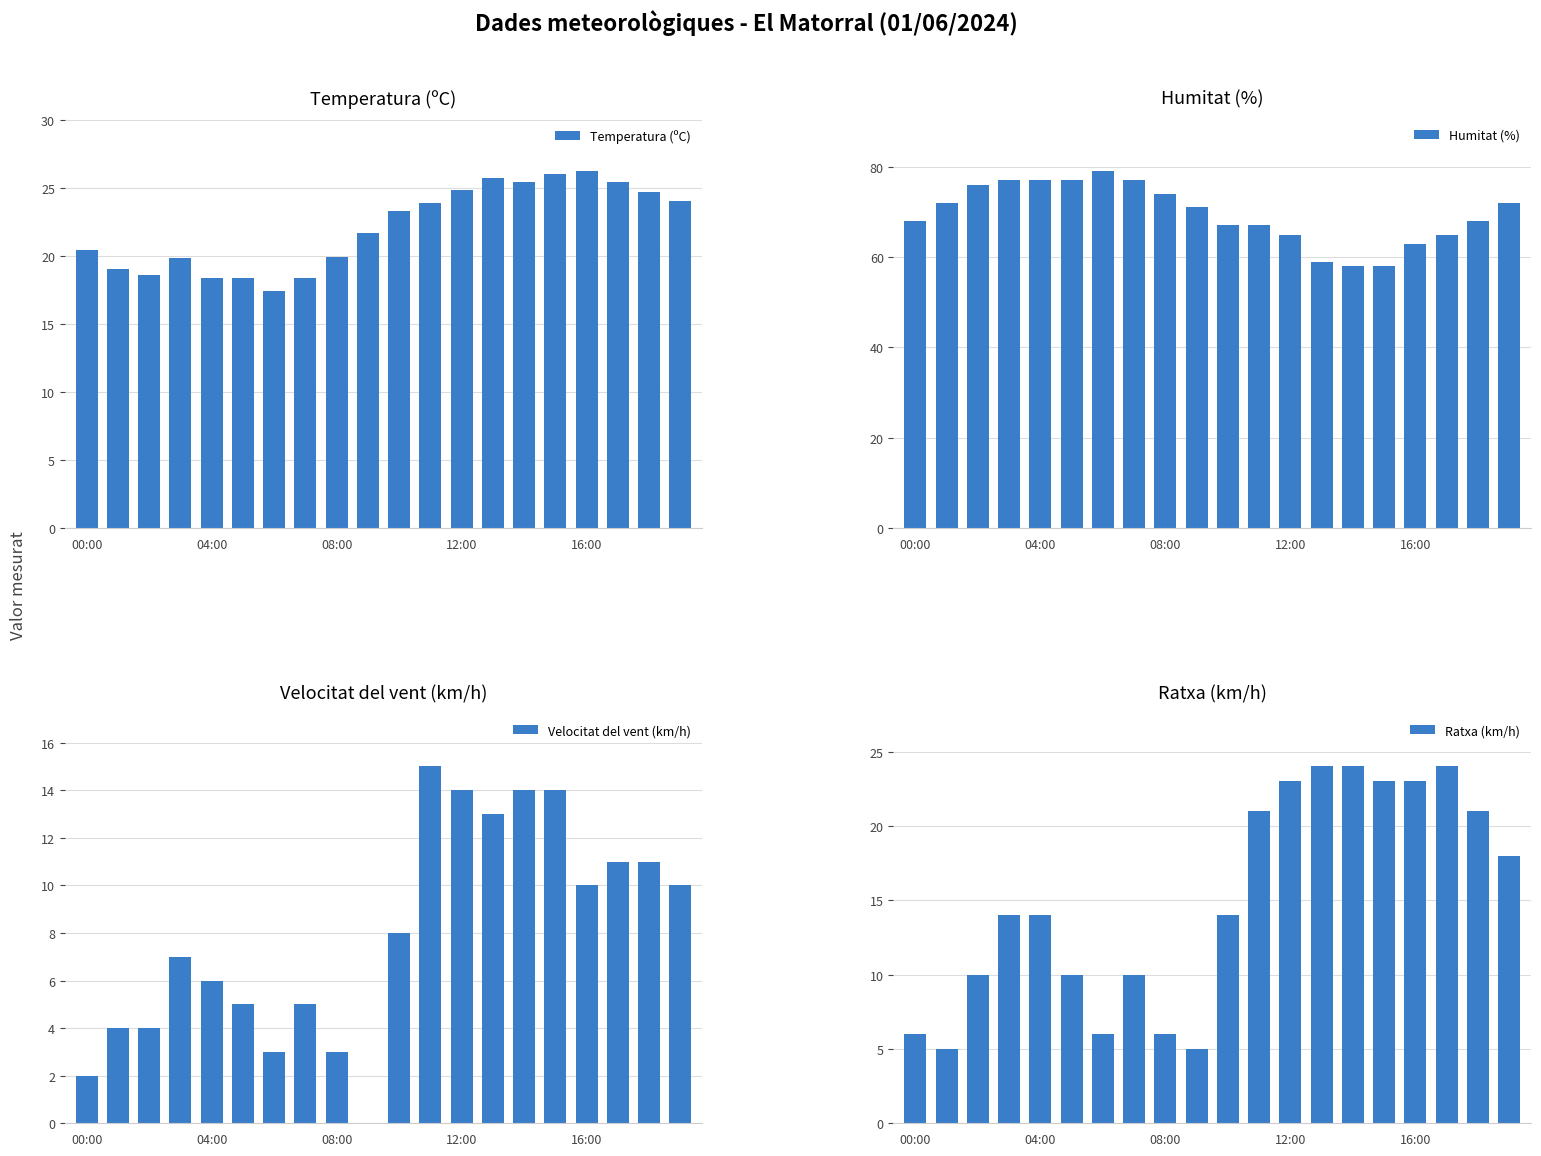

How many bars are there in total?

80